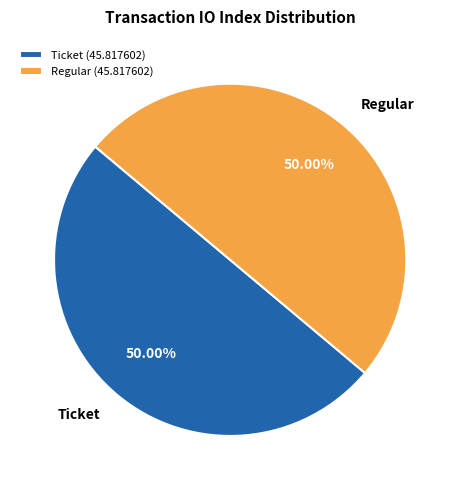

Do Ticket and Regular together represent more than half of the pie?

Yes